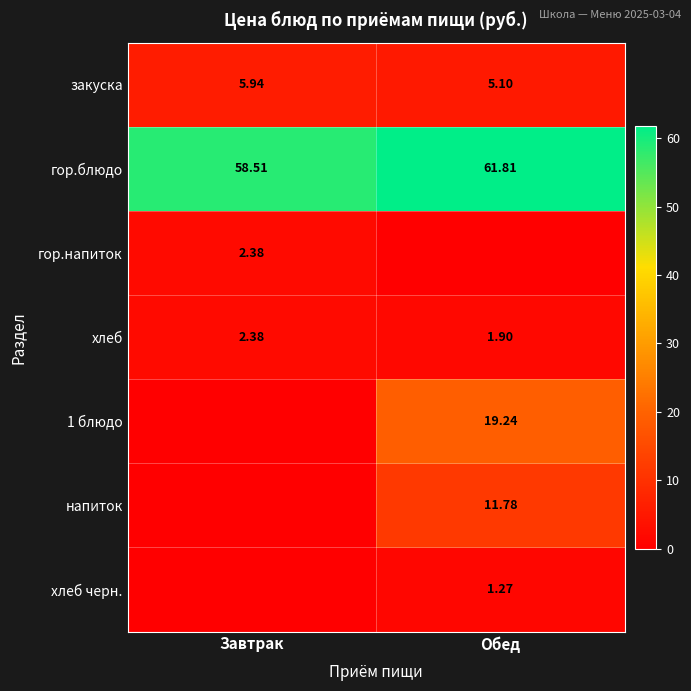

At which label does гор.блюдо reach its peak?

Обед